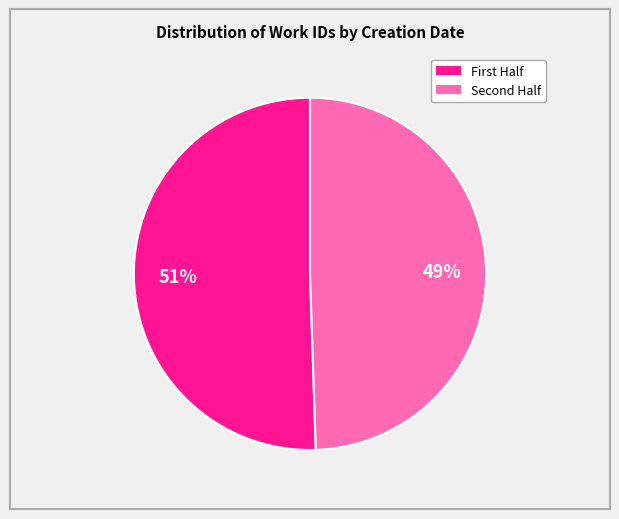

To the nearest percent, what is the average slice percentage?

50%